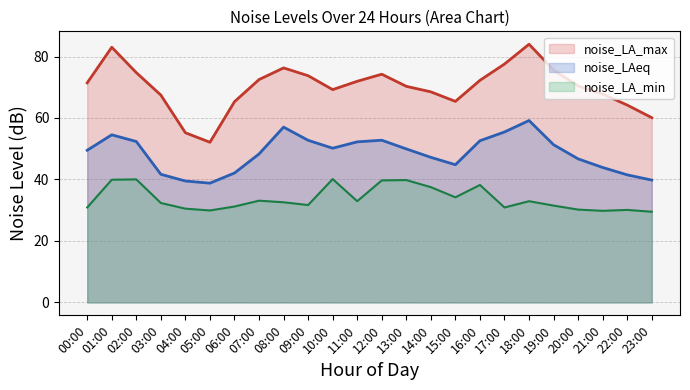

List the labels in order of noise_LA_max value, largest first.

18:00, 01:00, 17:00, 08:00, 19:00, 02:00, 12:00, 09:00, 07:00, 16:00, 11:00, 00:00, 20:00, 13:00, 10:00, 14:00, 21:00, 03:00, 15:00, 06:00, 22:00, 23:00, 04:00, 05:00